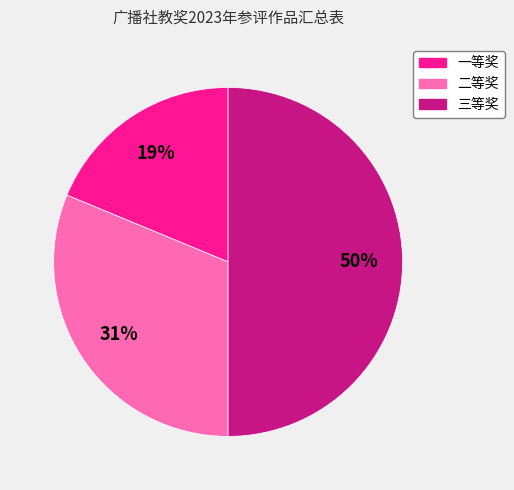

Rank the categories by value from lowest to highest.

一等奖, 二等奖, 三等奖